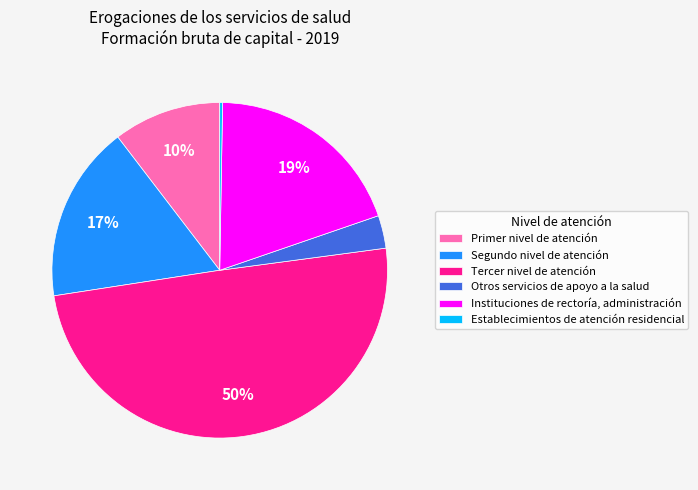

To the nearest percent, what percentage of the pie is Instituciones de rectoría, administración?

19%